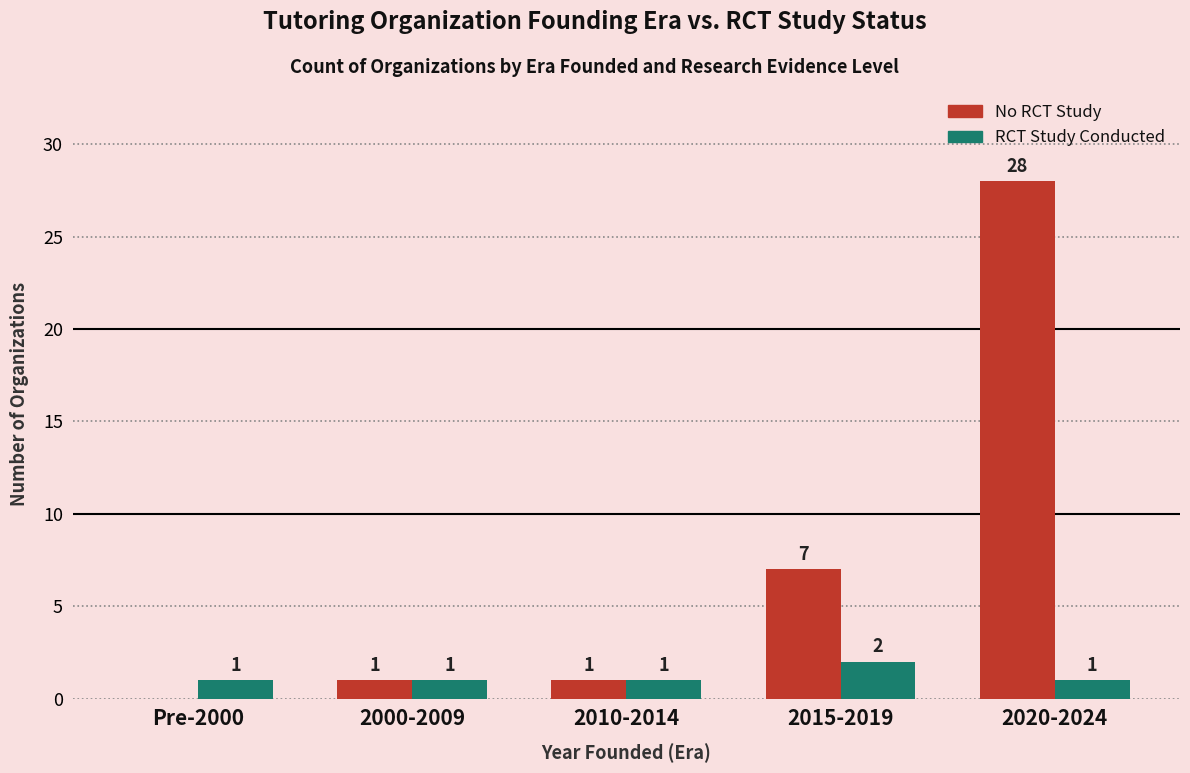

How many RCT Study Conducted values are between 1 and 2?

5